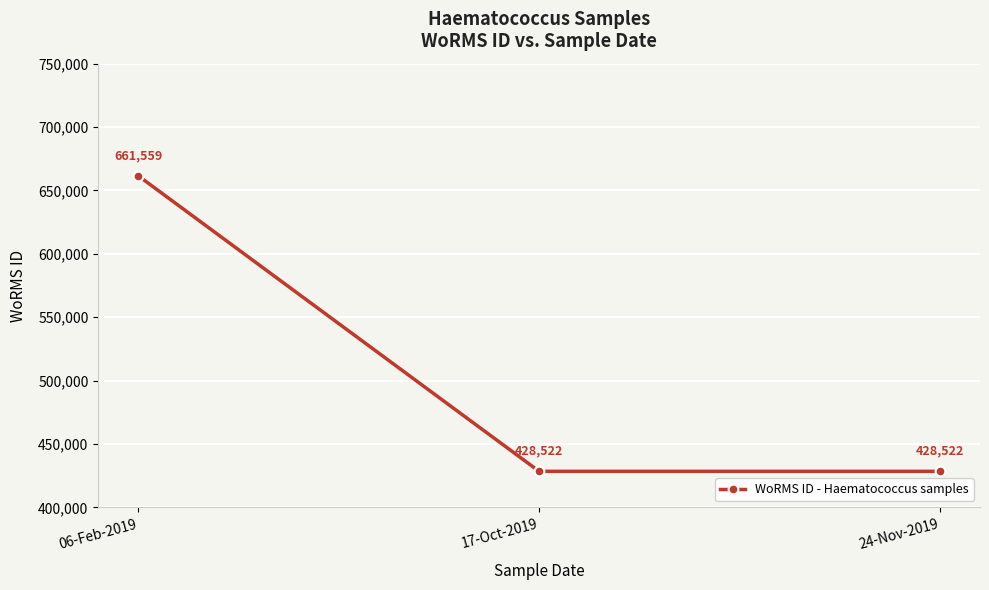

Approximately how many times larger is the value at 24-Nov-2019 compared to 06-Feb-2019?

0.6